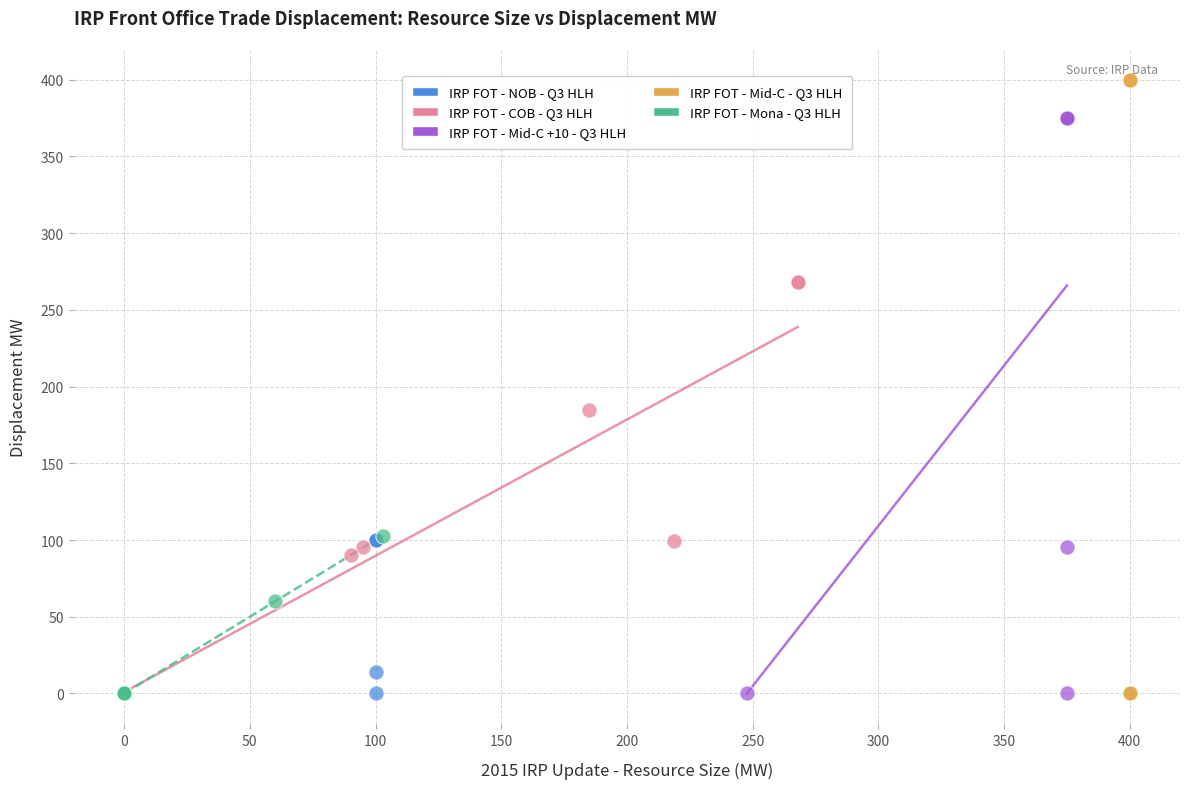

Which series has the widest spread of Y values?

IRP FOT - Mid-C - Q3 HLH